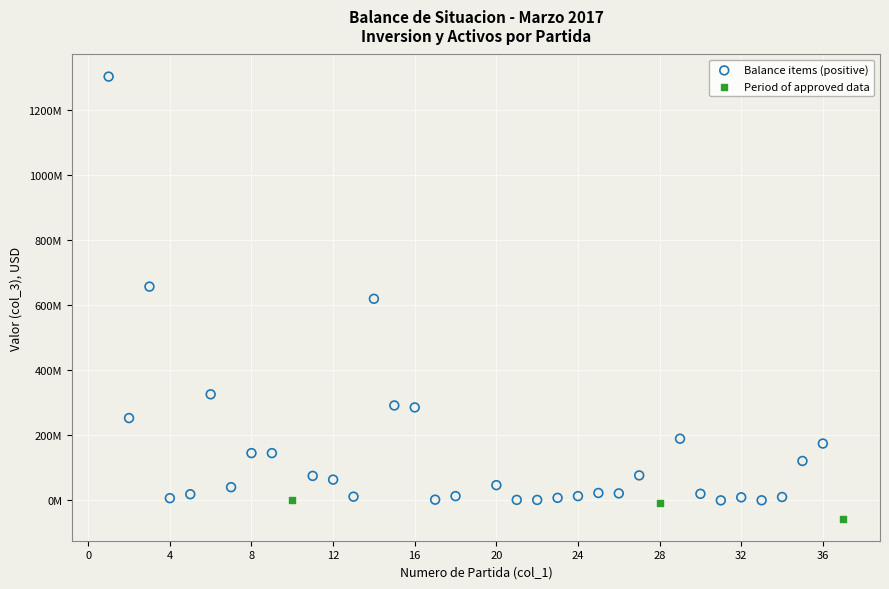

Which series has the widest spread of Y values?

Balance items (positive)